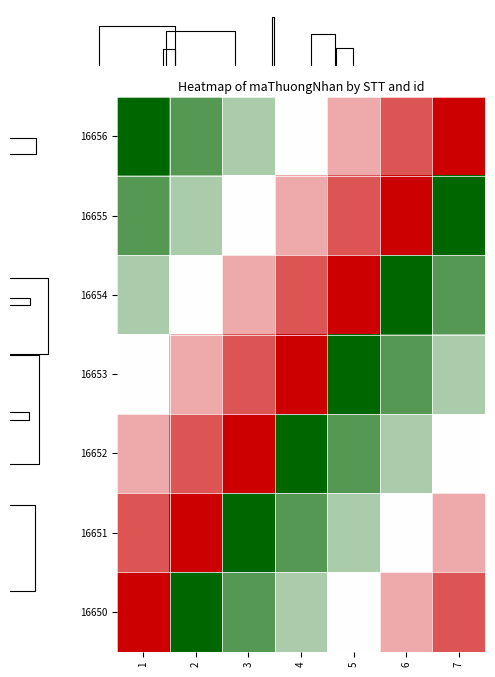

True or false: 16654 has a value of -1.4 at 5.

False